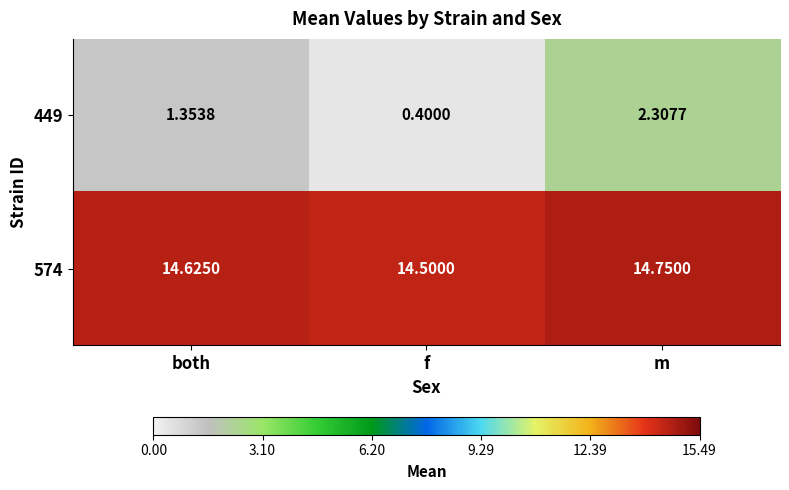

At which category is the sum across all series the highest?

m